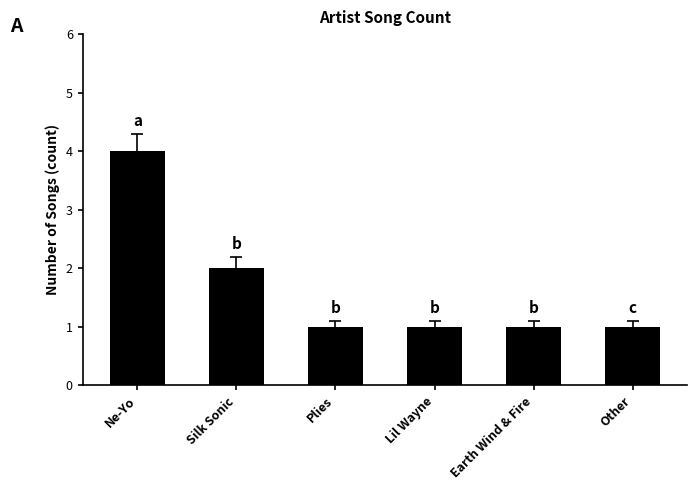

What is the average value?

2